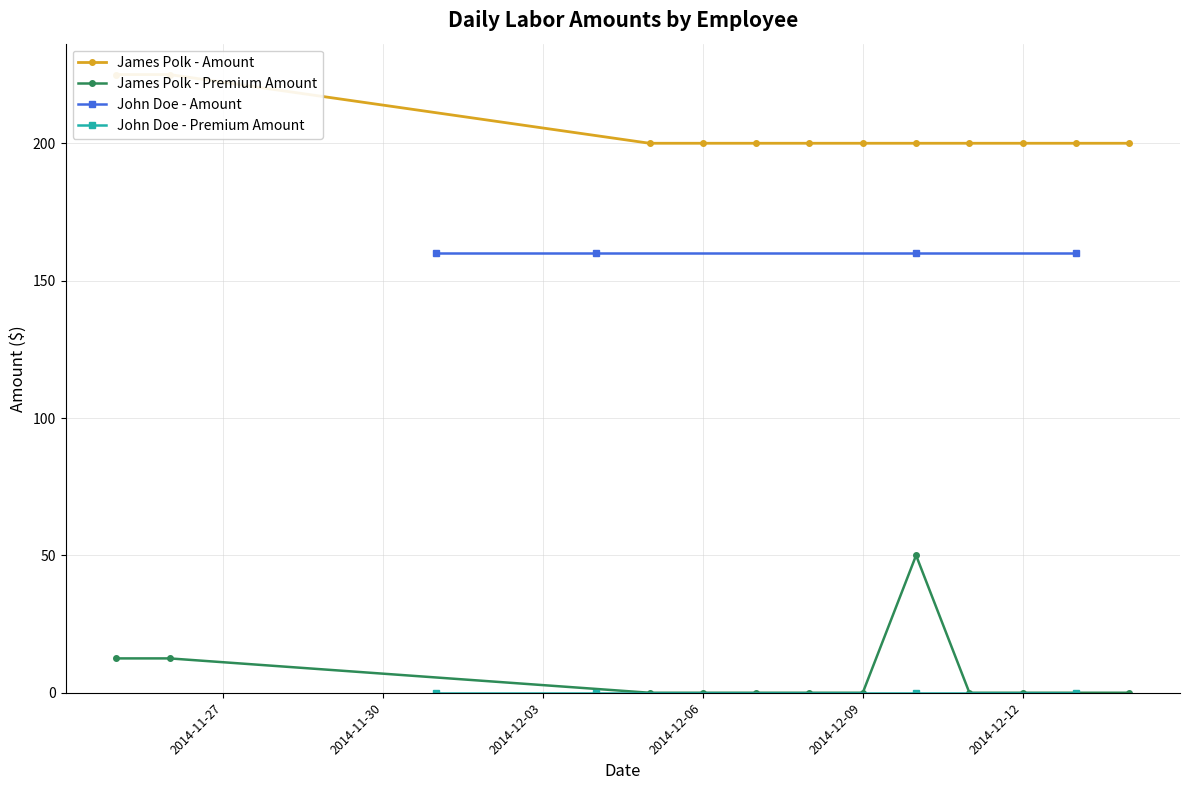

At how many categories does at least one series exceed 165?

12